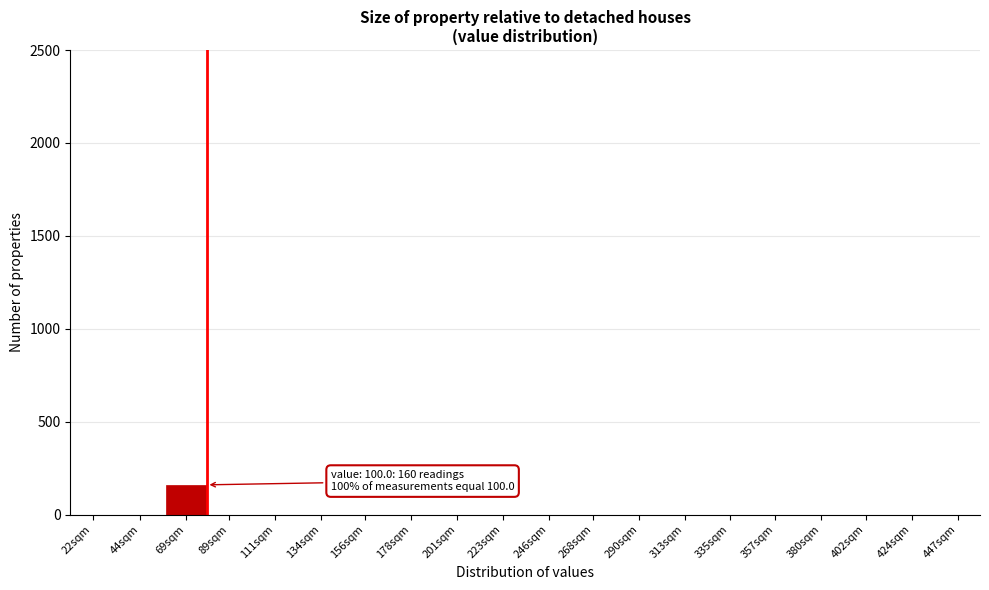

Reading left to right, what are all the values shown in this chart?

22sqm=0	44sqm=0	69sqm=160	89sqm=0	111sqm=0	134sqm=0	156sqm=0	178sqm=0	201sqm=0	223sqm=0	246sqm=0	268sqm=0	290sqm=0	313sqm=0	335sqm=0	357sqm=0	380sqm=0	402sqm=0	424sqm=0	447sqm=0